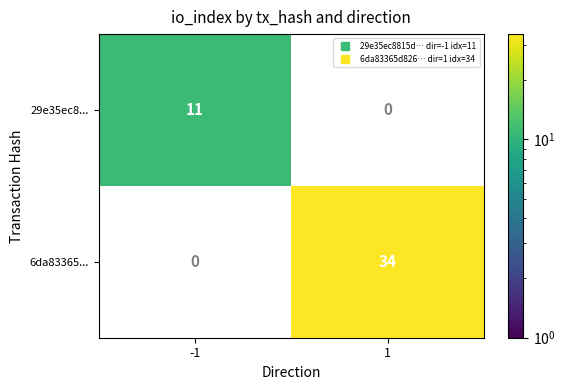

True or false: 29e35ec8... has a value of 19.2 at -1.

False